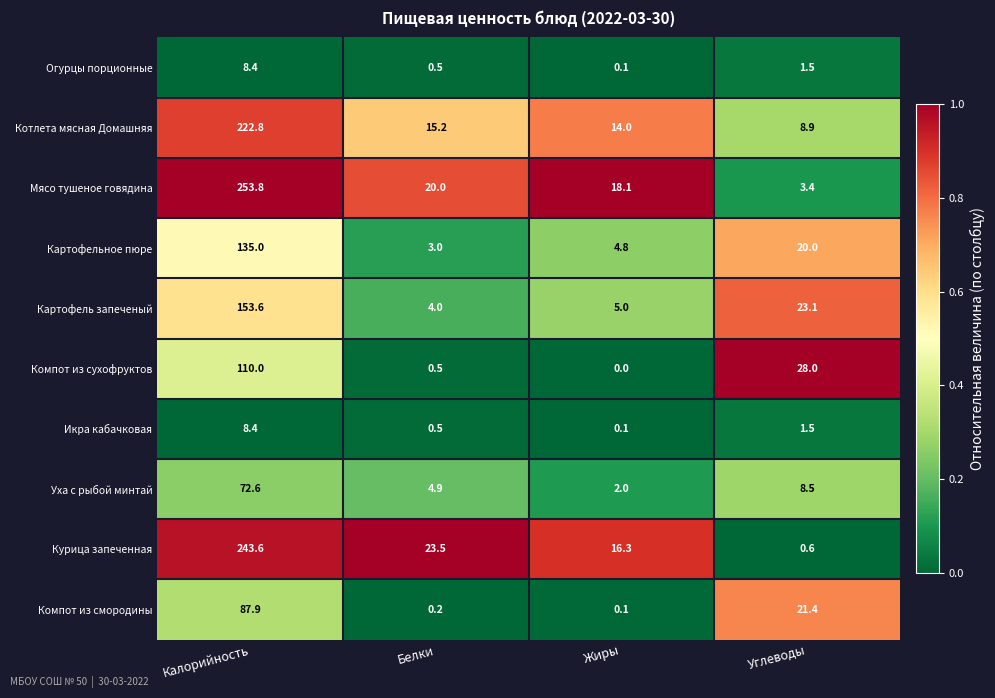

What is the maximum value shown in the chart?

253.8